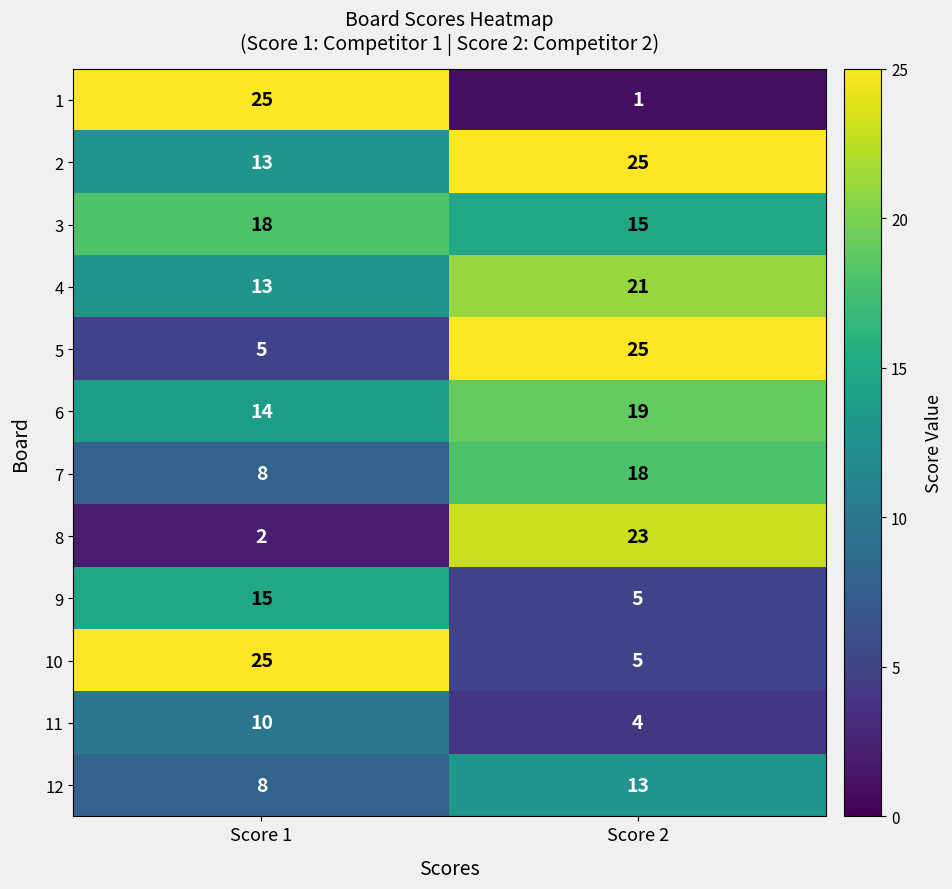

At which label is 5 closest to 15?

Score 1